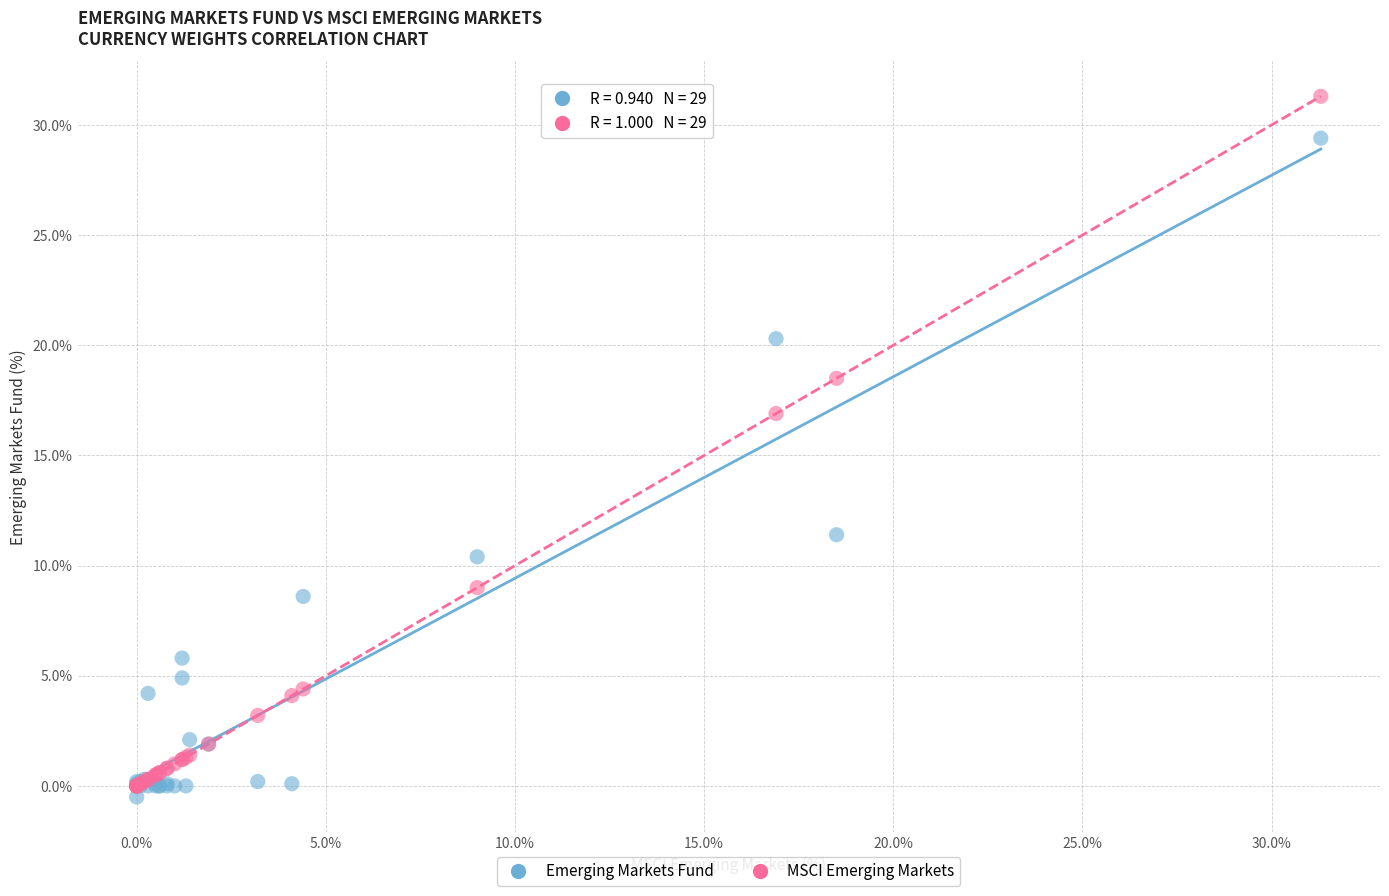

What are all the series names shown in the legend?

Emerging Markets Fund, MSCI Emerging Markets